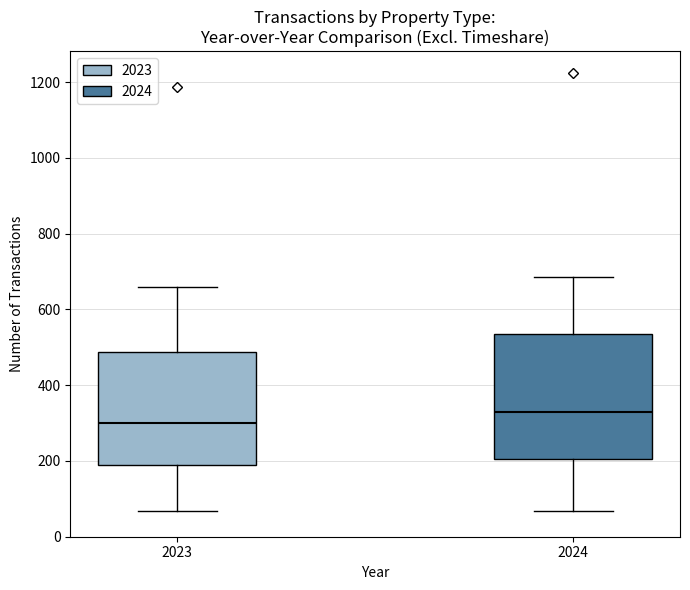

Reading left to right, read every box against the y-axis: the position of its median line, the range the box covers, and the ends of its whiskers. The values are not printed on the chart, so give them approximately, as read against the axis.

2023: median 300, box 200 to 480, whiskers 60 to 660
2024: median 340, box 200 to 540, whiskers 60 to 680